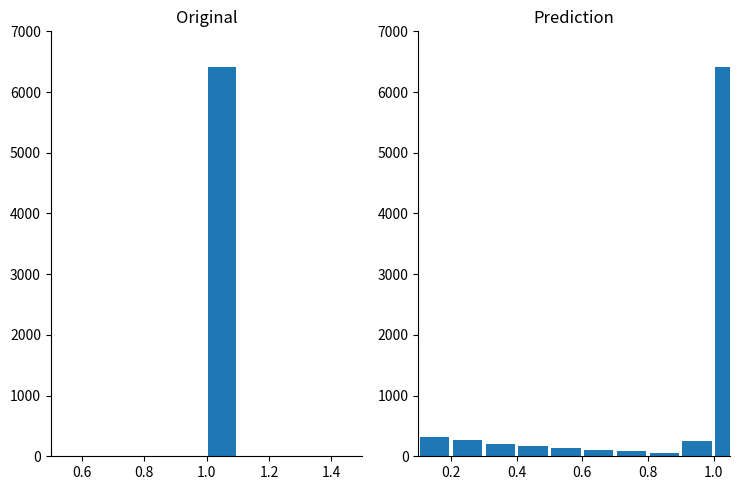

What is the average value?

768